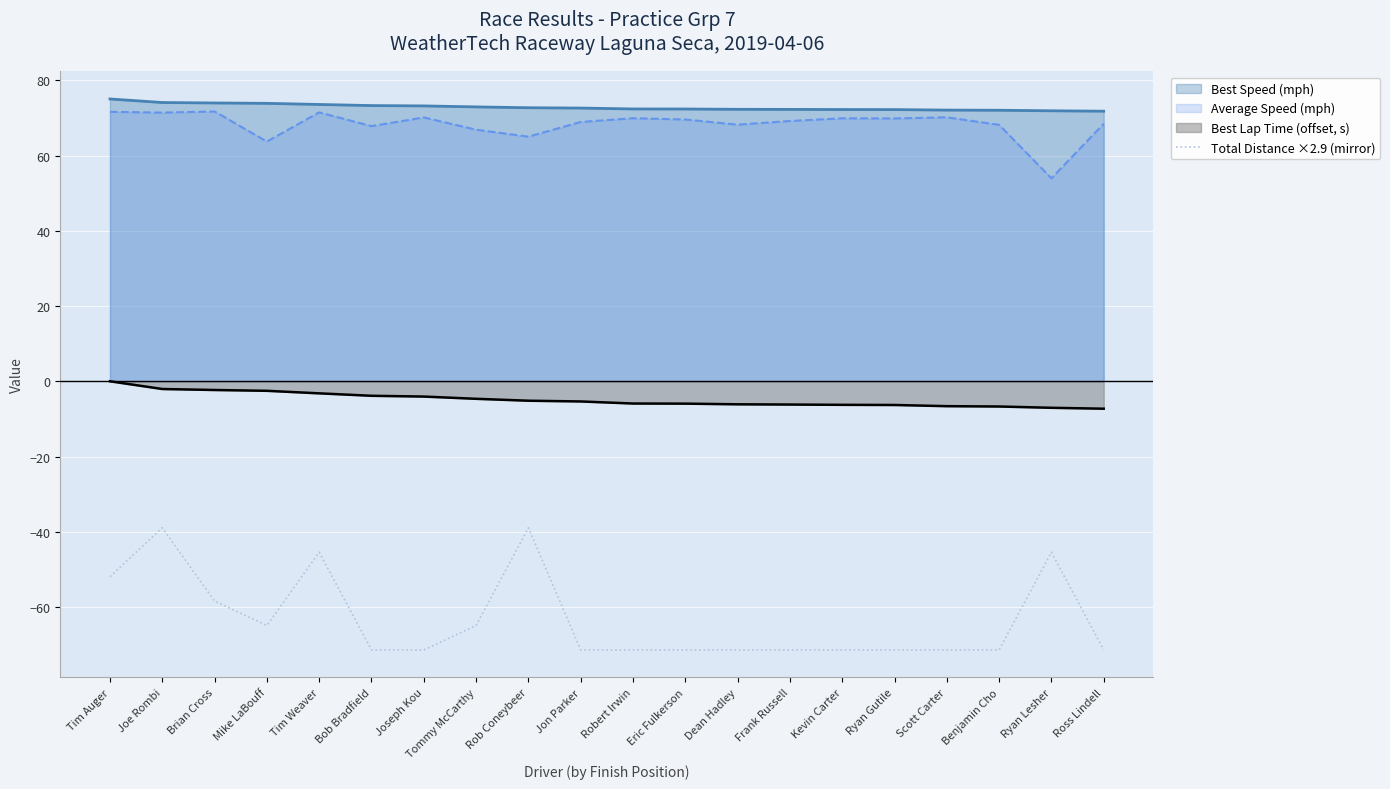

What value does the data have at Benjamin Cho?

-71.4